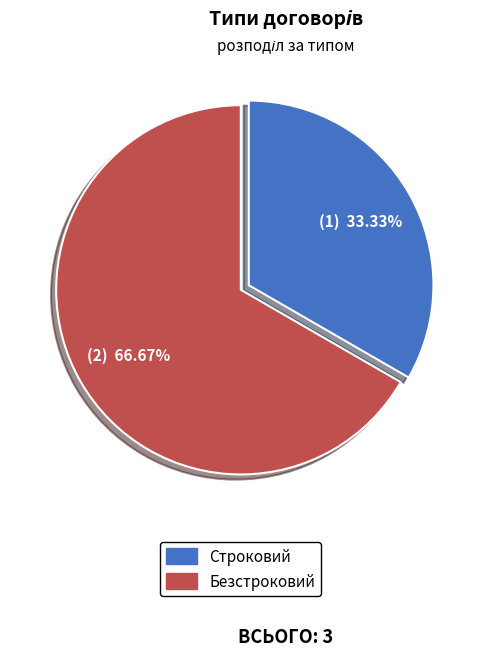

What is the ratio of the value at Безстроковий to the value at Строковий?

2.0